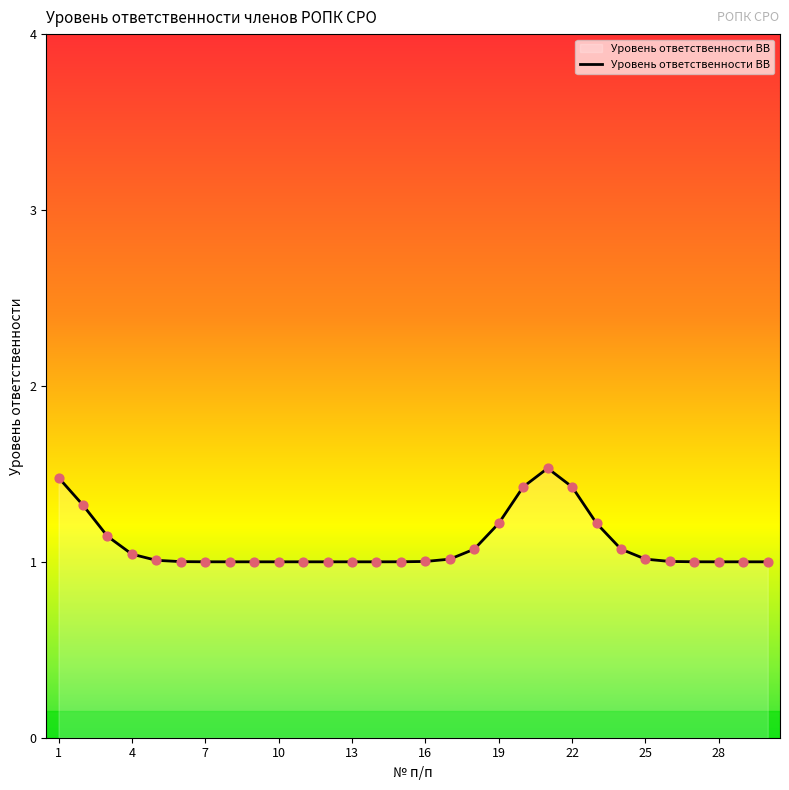

What is the greatest value displayed?

1.5